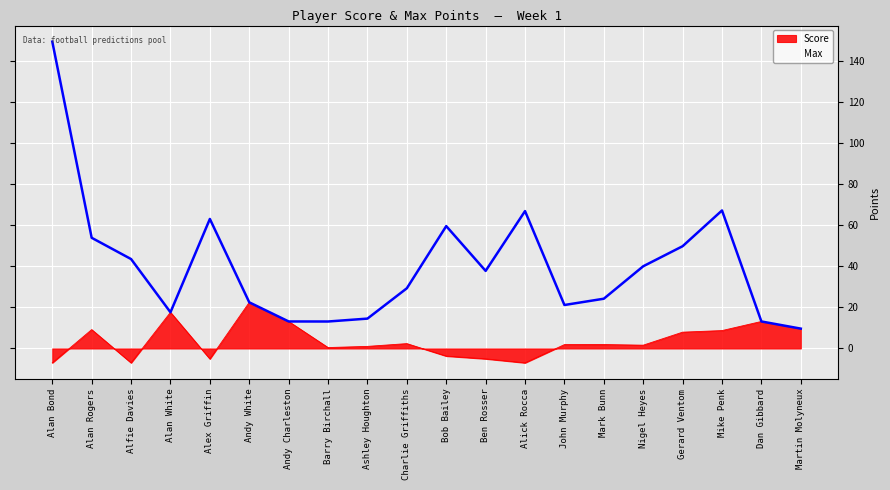

Rank the series by their maximum value, from lowest to highest.

Score, Max